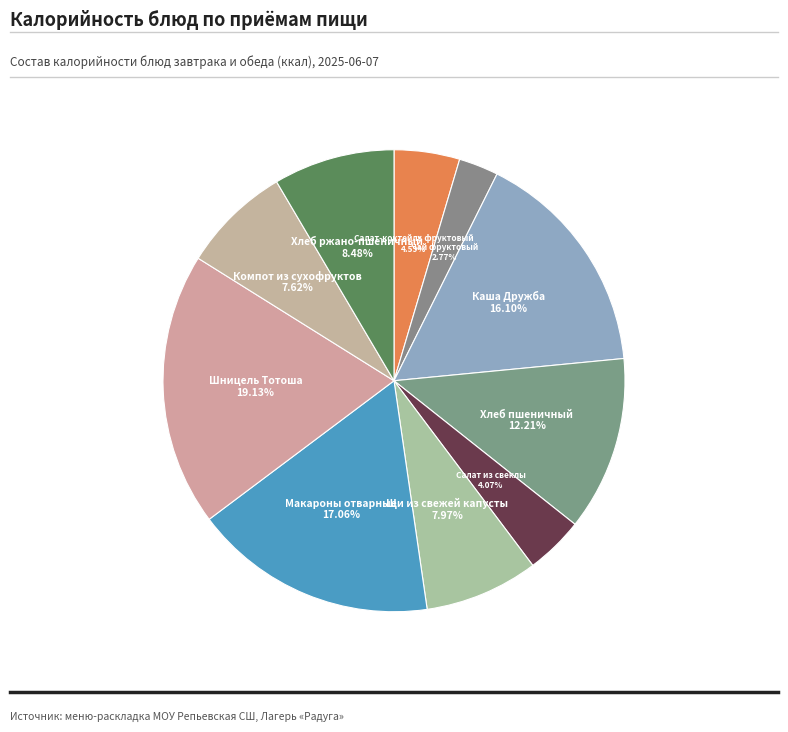

Rank the categories by value from lowest to highest.

Чай фруктовый, Салат из свеклы, Салат-коктейль фруктовый, Компот из сухофруктов, Щи из свежей капусты, Хлеб ржано-пшеничный, Хлеб пшеничный, Каша Дружба, Макароны отварные, Шницель Тотоша